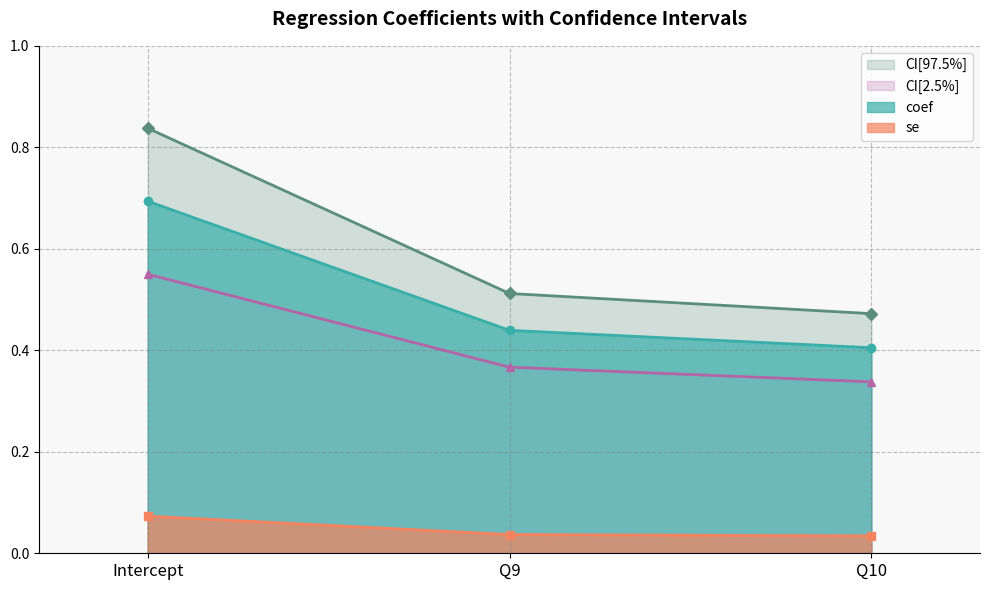

At which category is the sum across all series the highest?

Intercept